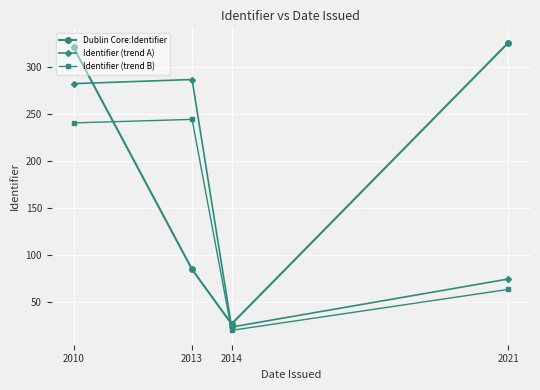

True or false: Identifier (trend B) has a value of 63.8 at 2021.

True